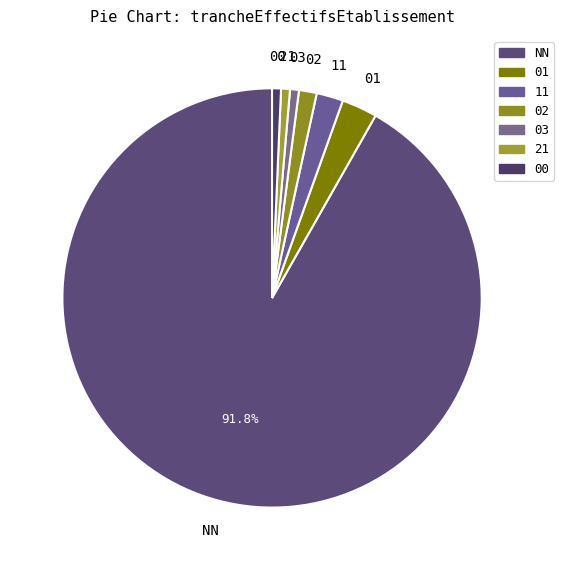

How many slices are in this pie chart?

7